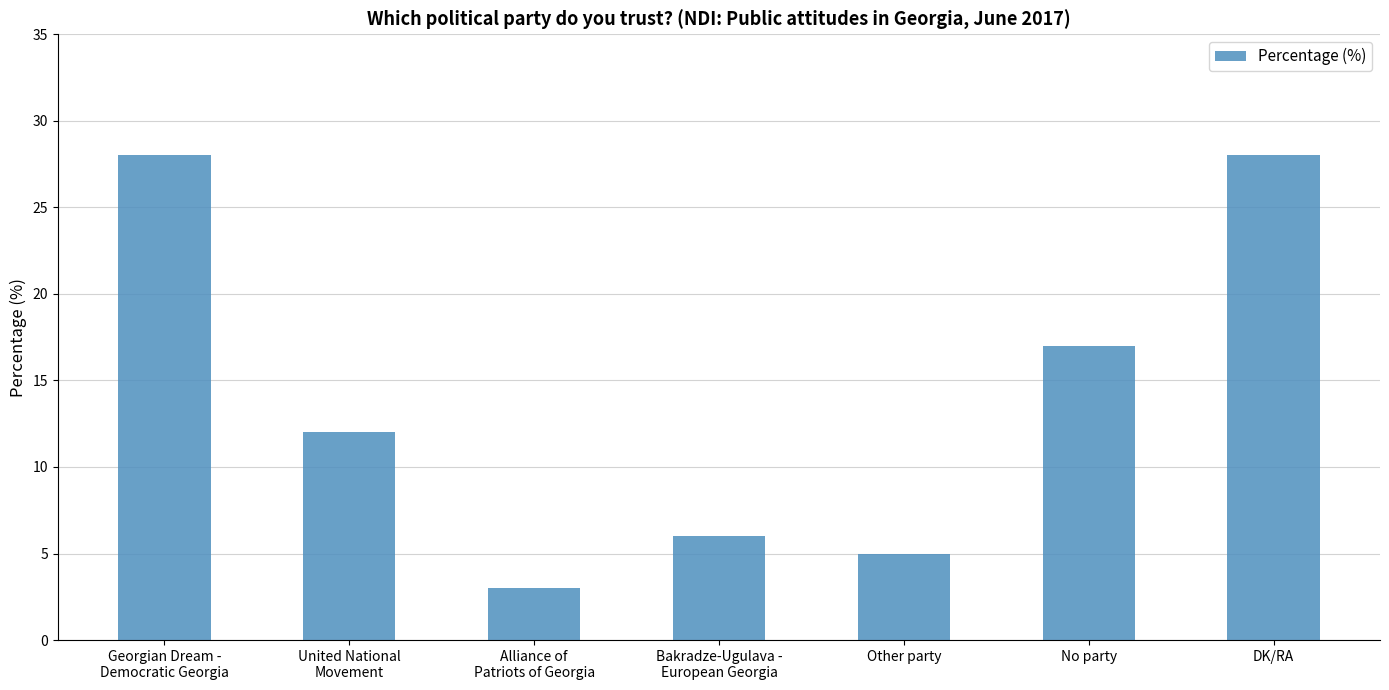

Approximately how many times larger is the value at No party compared to Bakradze-Ugulava -
European Georgia?

2.8